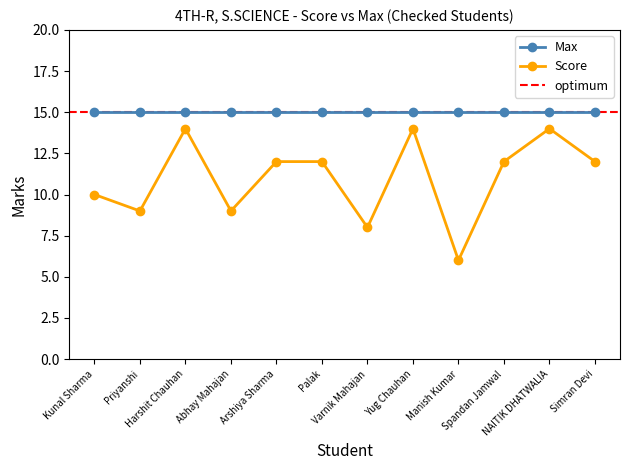

Rank the categories by value from highest to lowest.

Harshit Chauhan, Yug Chauhan, NAITIK DHATWALIA, Arshiya Sharma, Palak, Spandan Jamwal, Simran Devi, Kunal Sharma, Priyanshi, Abhay Mahajan, Varnik Mahajan, Manish Kumar